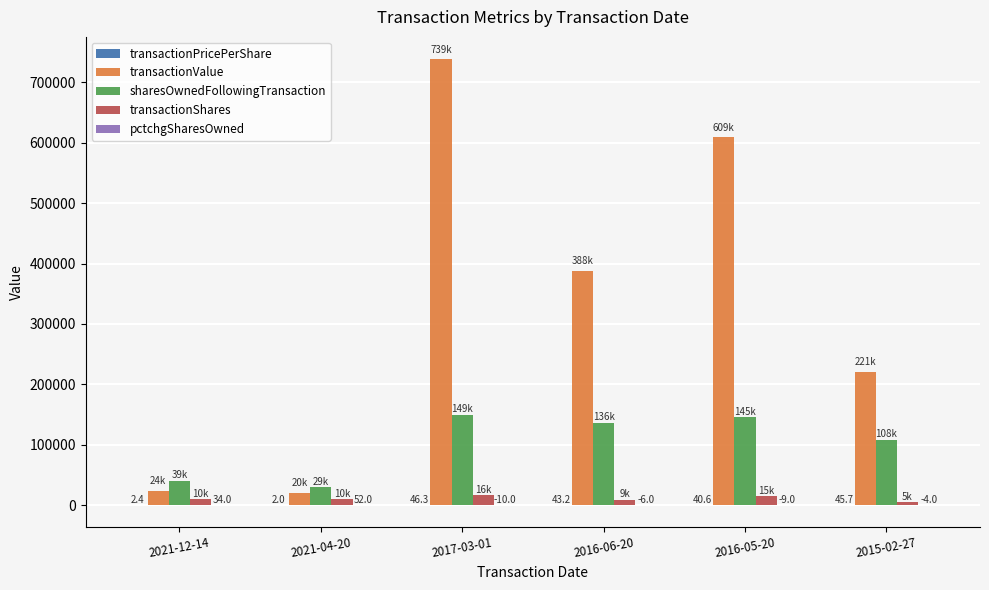

Read the sharesOwnedFollowingTransaction value at 2015-02-27.

107781.0